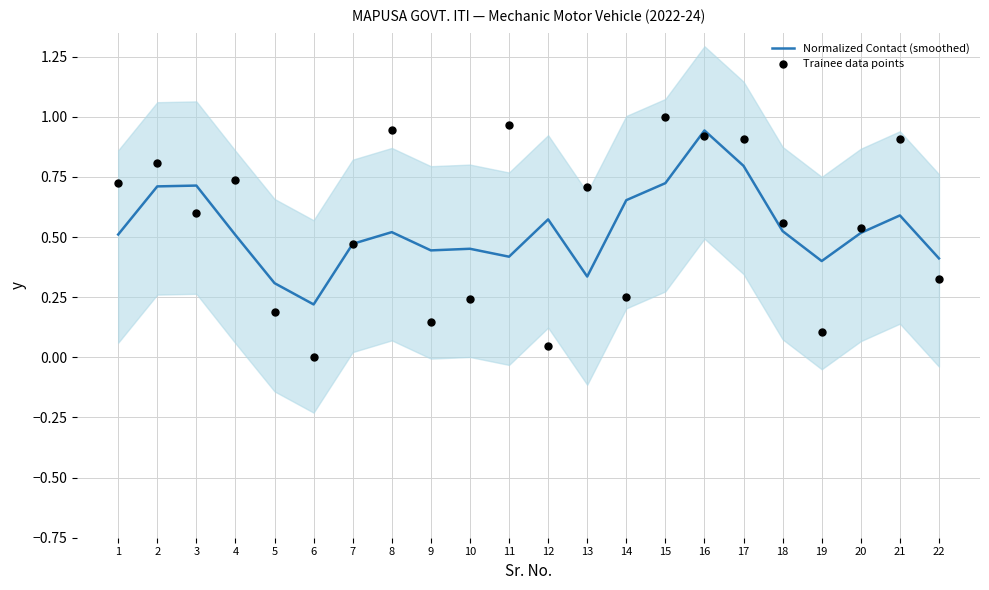

Which series contains the highest Y value?

Trainee data points